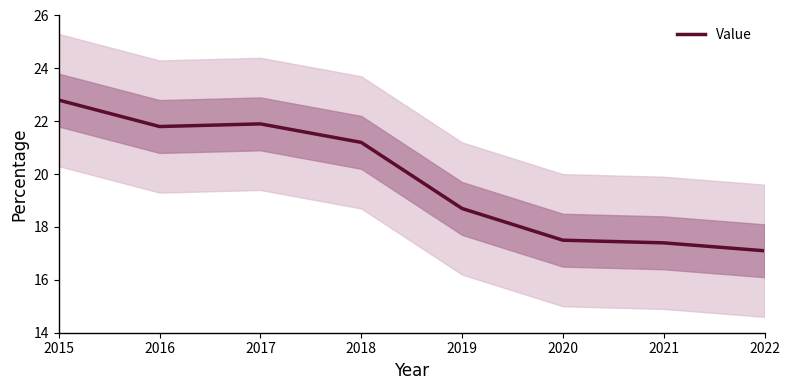

List the labels in order of value, largest first.

2015, 2017, 2016, 2018, 2019, 2020, 2021, 2022